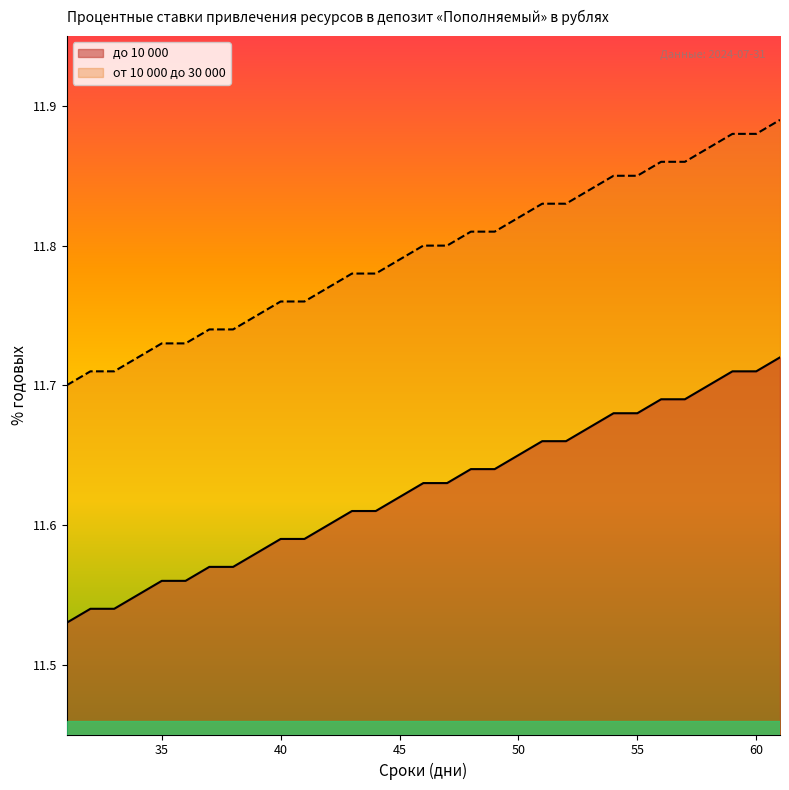

True or false: до 10 000 and от 10 000 до 30 000 intersect in this chart.

False